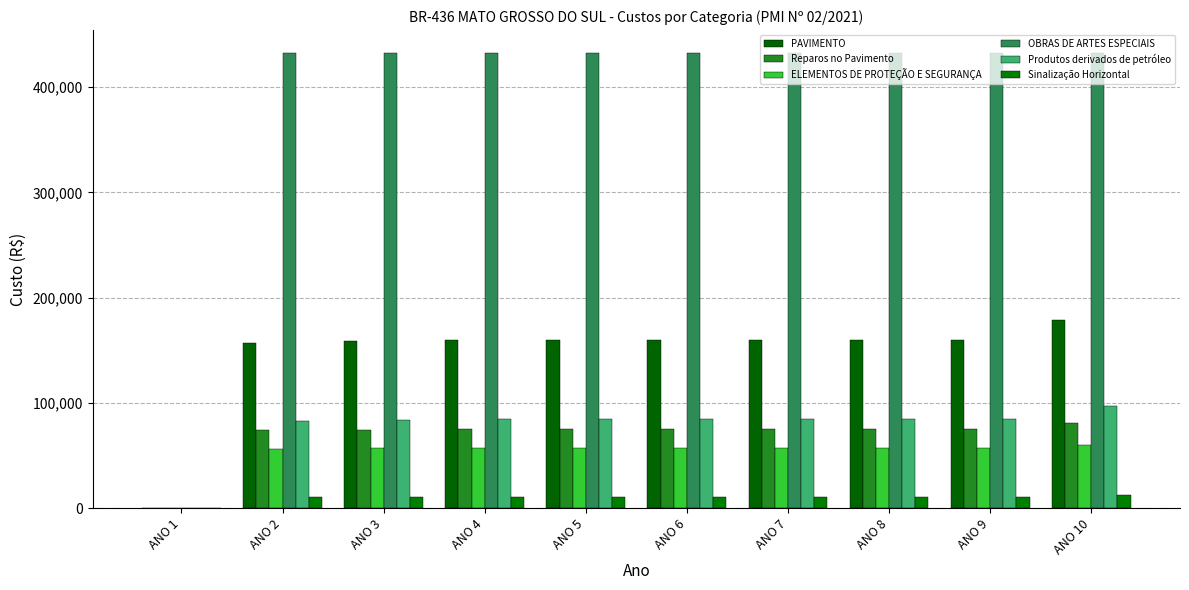

What is the sum of all PAVIMENTO values?

1455418.0